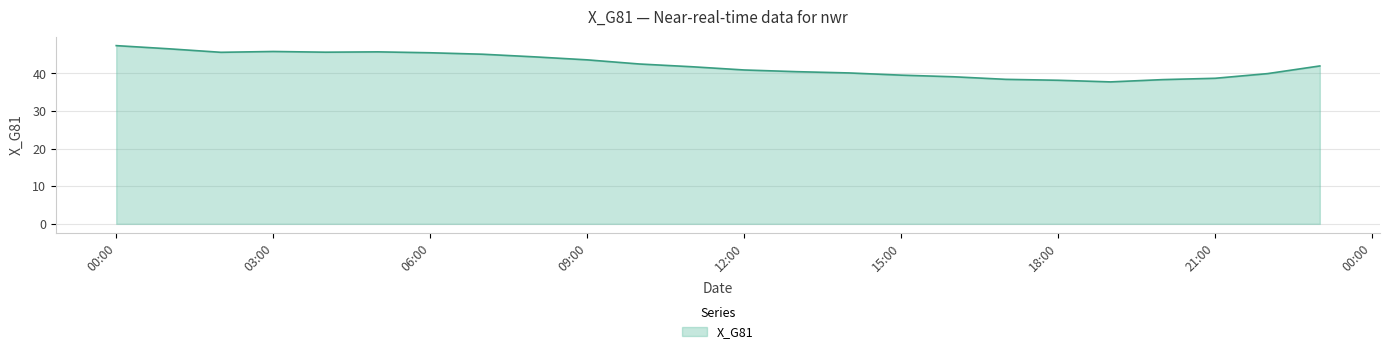

What is the difference between the maximum and minimum values?

9.6